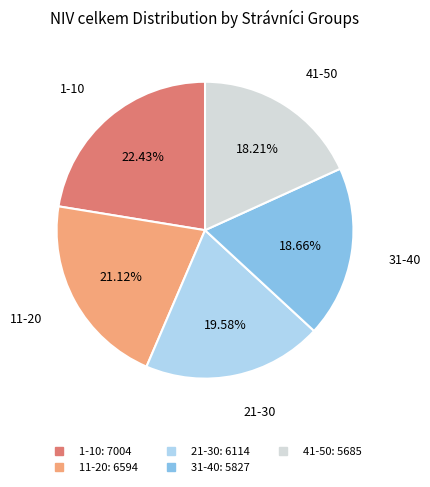

What is the total percentage of 41-50 and 1-10?

40.6%